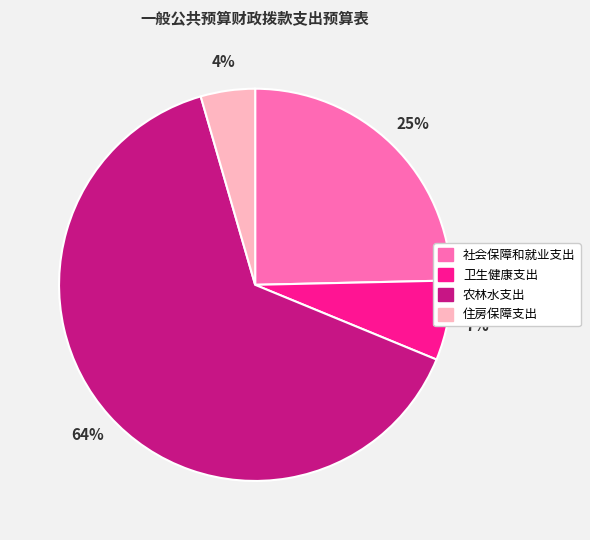

Which category has the smallest portion of the pie?

住房保障支出